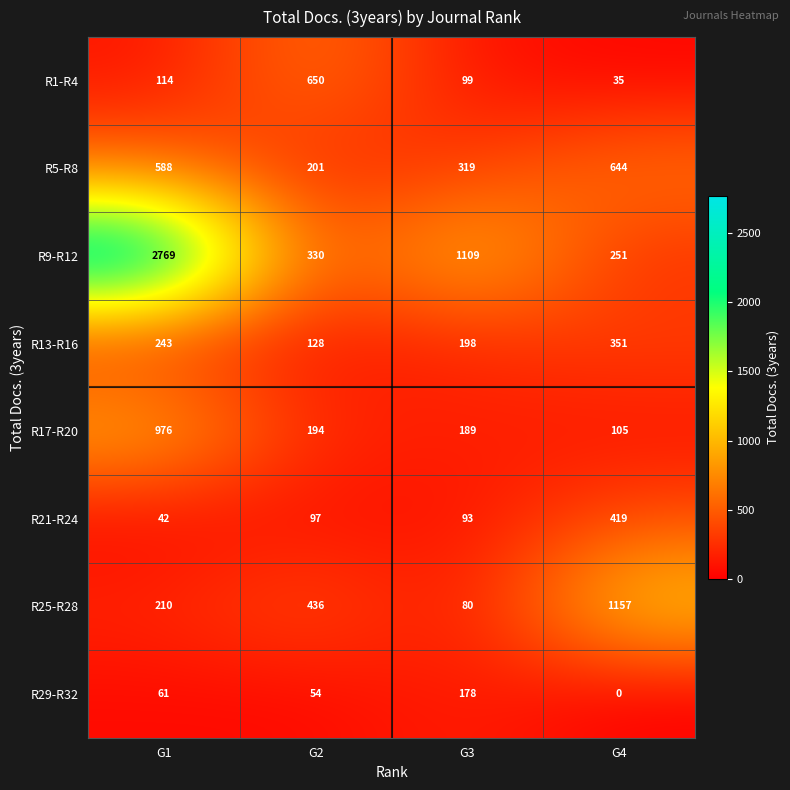

At G4, list the series in order from smallest to largest.

R29-R32, R1-R4, R17-R20, R9-R12, R13-R16, R21-R24, R5-R8, R25-R28